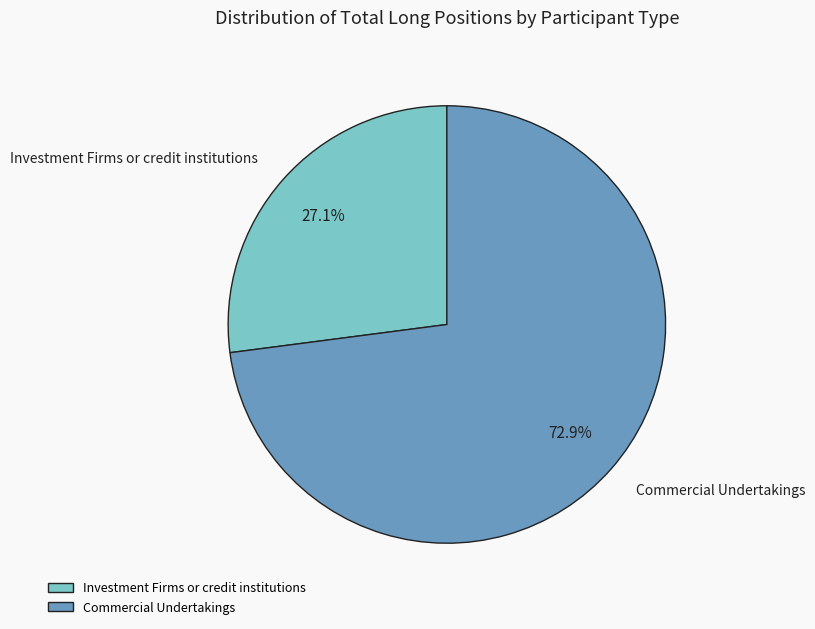

Which category has the biggest portion of the pie?

Commercial Undertakings